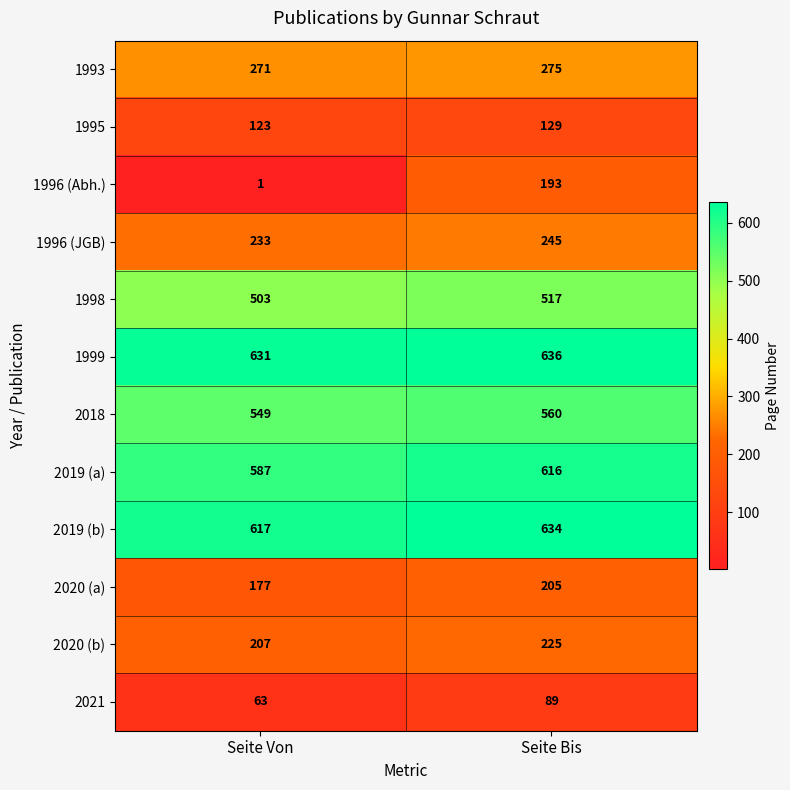

What is the minimum value shown in the chart?

1